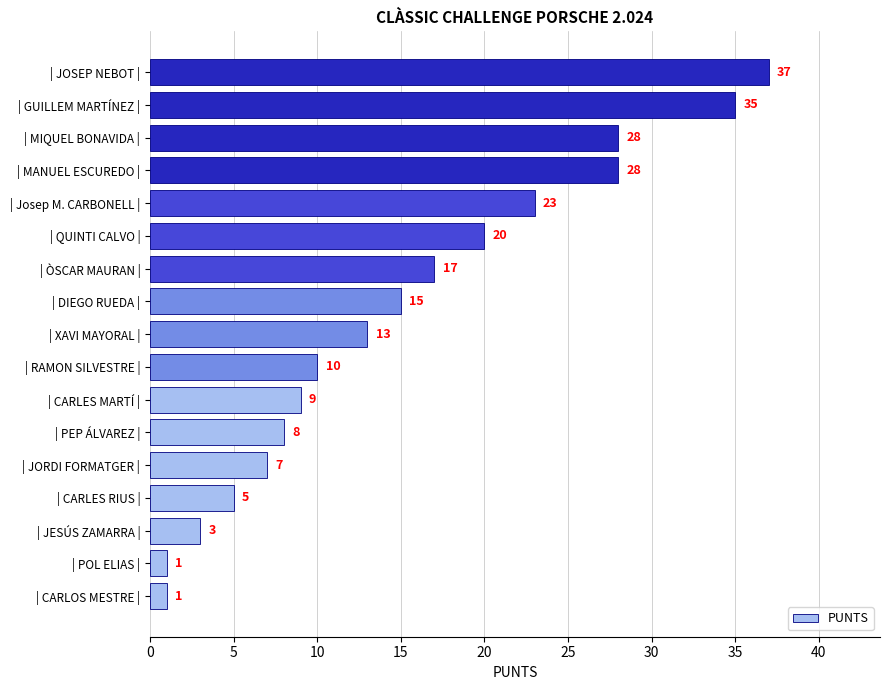

The value at | JESÚS ZAMARRA | is 3. True or false?

True